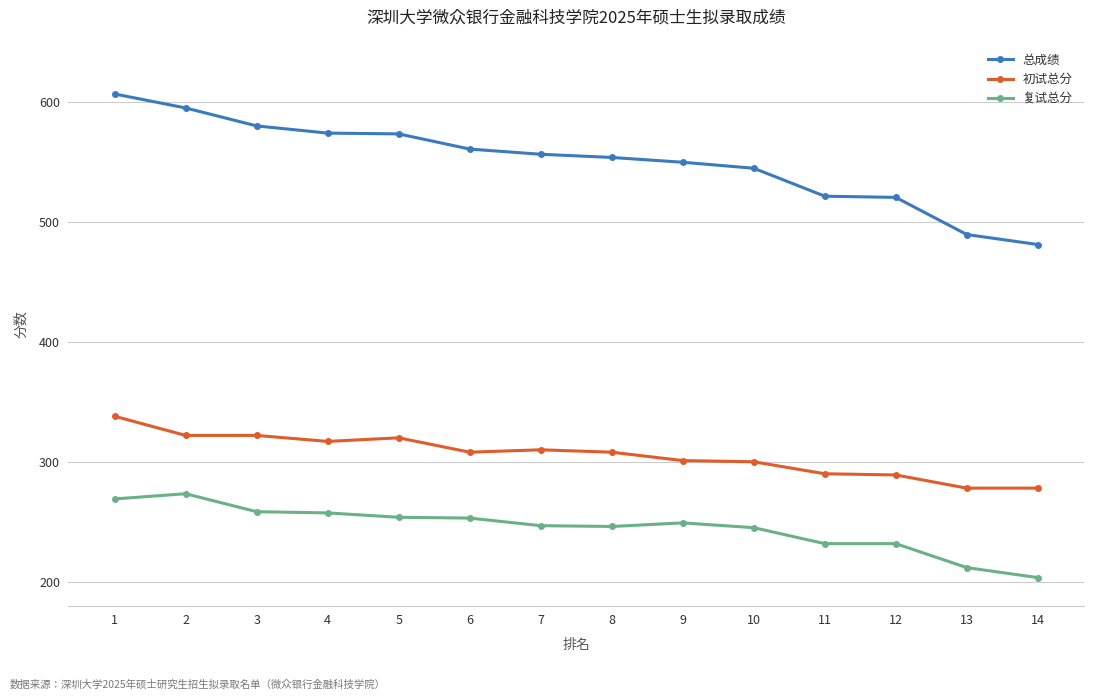

What are all the series names shown in the legend?

总成绩, 初试总分, 复试总分